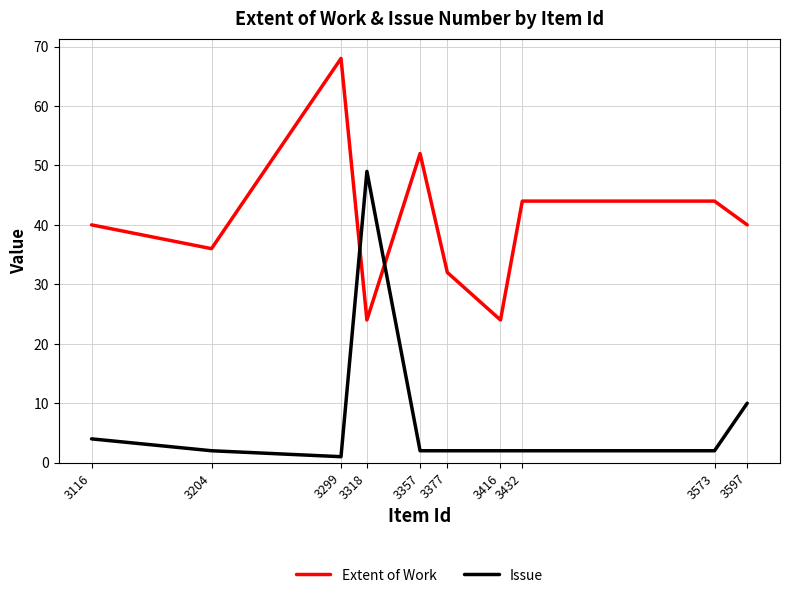

At how many categories does at least one series exceed 59?

1